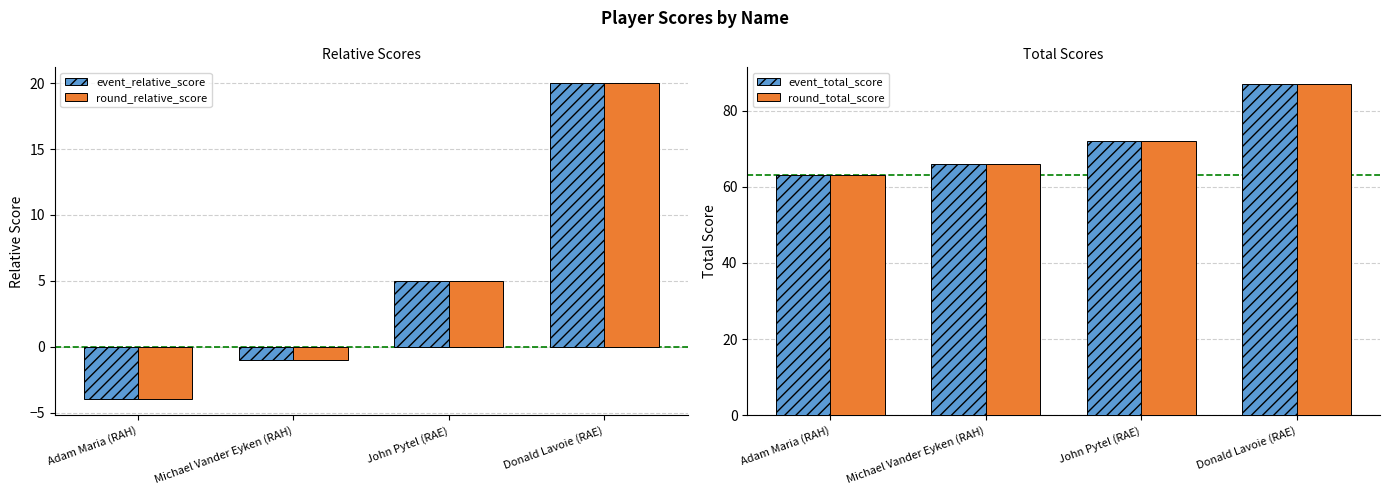

Which series changed the most between Michael Vander Eyken (RAH) and Donald Lavoie (RAE)?

event_relative_score